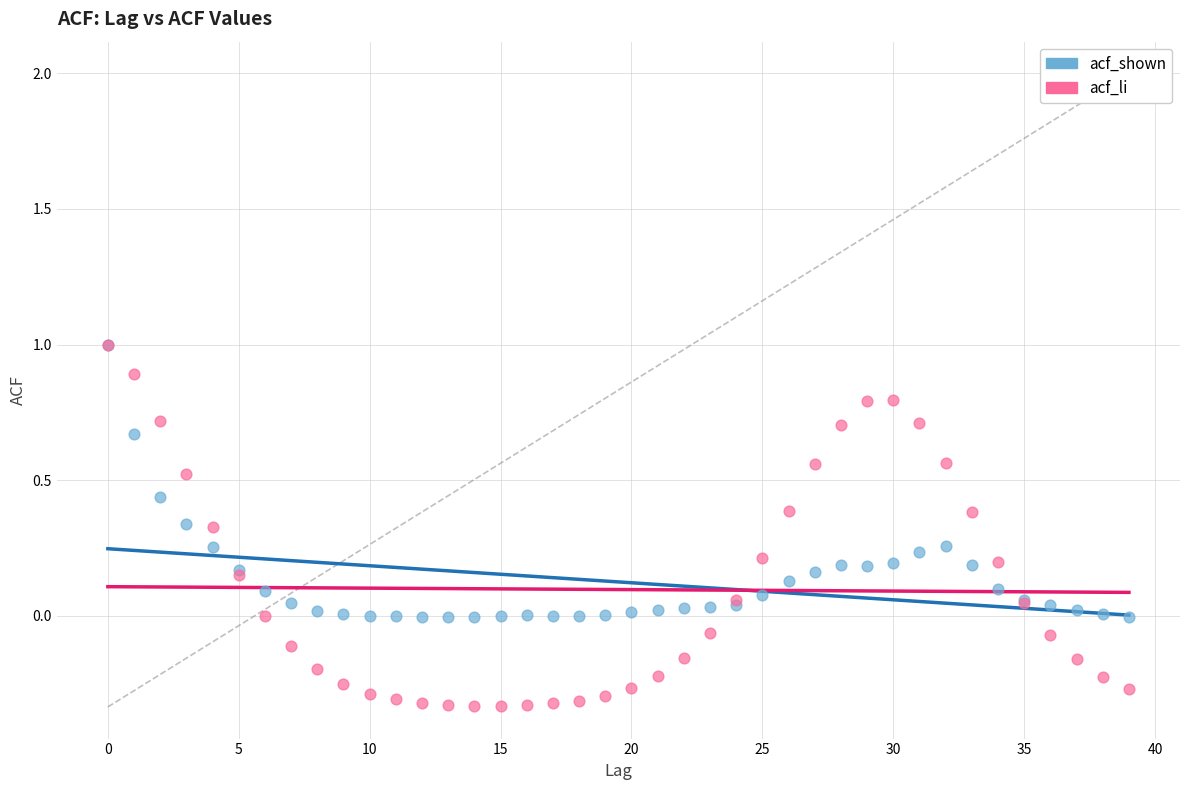

Which series has the largest Y range (max minus min)?

acf_li